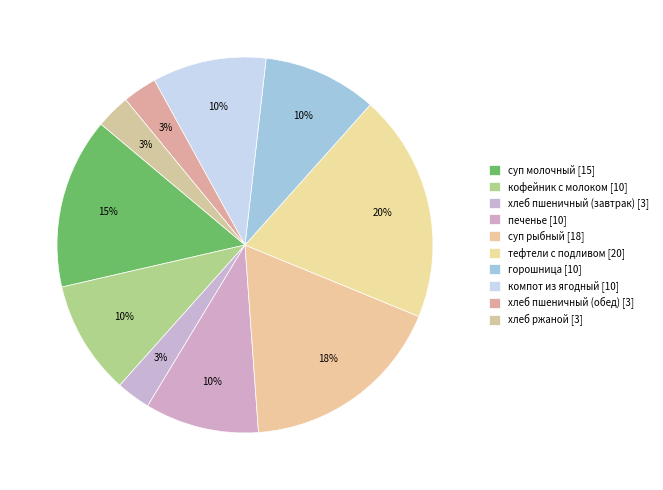

Is the sum of хлеб пшеничный (завтрак) and тефтели с подливом greater than half?

No